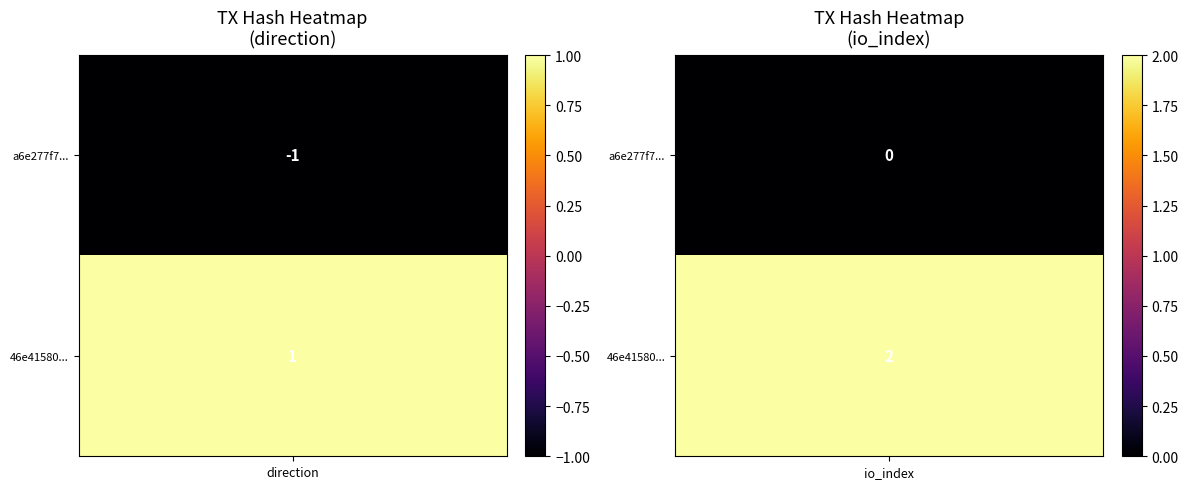

Reading right to left, transcribe all the data shown in this chart.

a6e277f70d297ff02bf89bfbd3e0ee44d234dbf: 0	-1
46e415809f5dd4273cd302585138f8b230675bb: 2	1